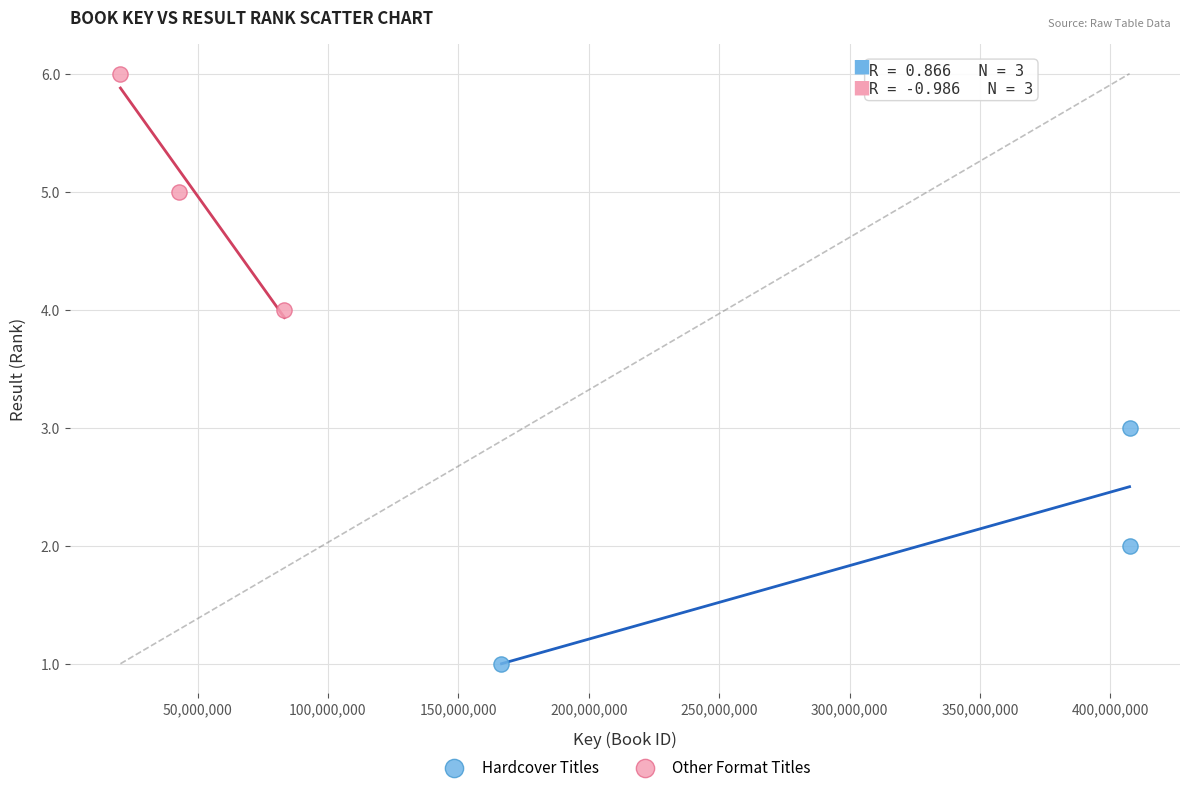

Which series reaches the maximum Y coordinate?

Other Format Titles